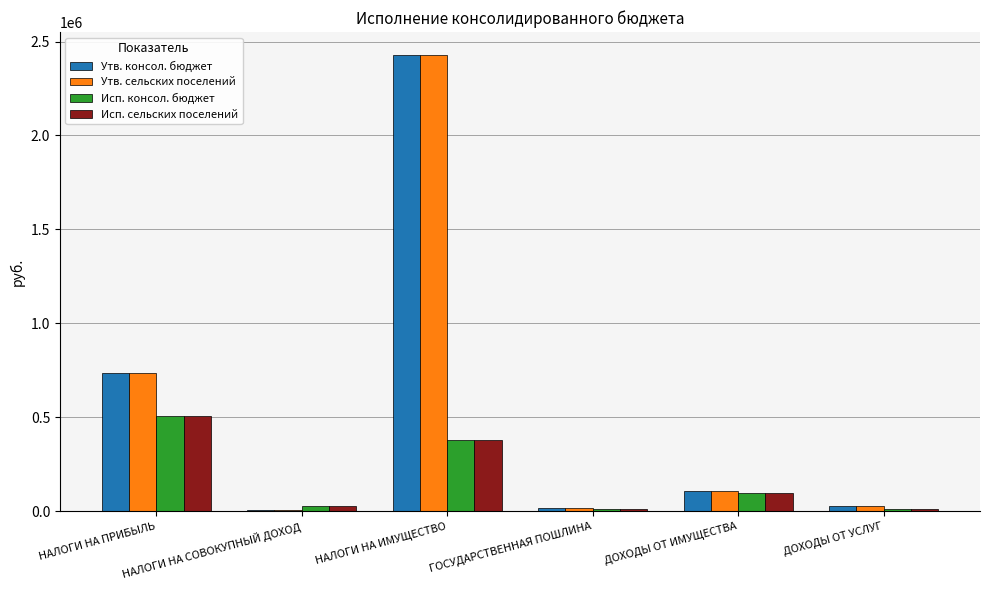

At which label is Утв. консол. бюджет closest to 1217150?

НАЛОГИ НА ПРИБЫЛЬ